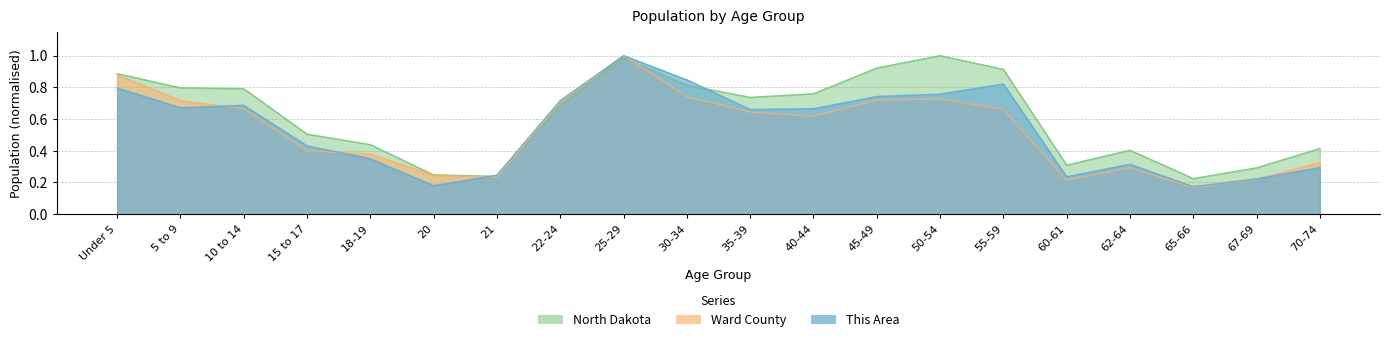

Reading left to right, extract all data points from this chart.

This Area: Under 5=0.8	5 to 9=0.7	10 to 14=0.7	15 to 17=0.4	18-19=0.3	20=0.2	21=0.2	22-24=0.7	25-29=1.0	30-34=0.8	35-39=0.7	40-44=0.7	45-49=0.7	50-54=0.8	55-59=0.8	60-61=0.2	62-64=0.3	65-66=0.2	67-69=0.2	70-74=0.3
Ward County: Under 5=0.9	5 to 9=0.7	10 to 14=0.7	15 to 17=0.4	18-19=0.4	20=0.2	21=0.2	22-24=0.7	25-29=1.0	30-34=0.7	35-39=0.6	40-44=0.6	45-49=0.7	50-54=0.7	55-59=0.7	60-61=0.2	62-64=0.3	65-66=0.2	67-69=0.2	70-74=0.3
North Dakota: Under 5=0.9	5 to 9=0.8	10 to 14=0.8	15 to 17=0.5	18-19=0.4	20=0.2	21=0.2	22-24=0.7	25-29=1.0	30-34=0.8	35-39=0.7	40-44=0.8	45-49=0.9	50-54=1.0	55-59=0.9	60-61=0.3	62-64=0.4	65-66=0.2	67-69=0.3	70-74=0.4